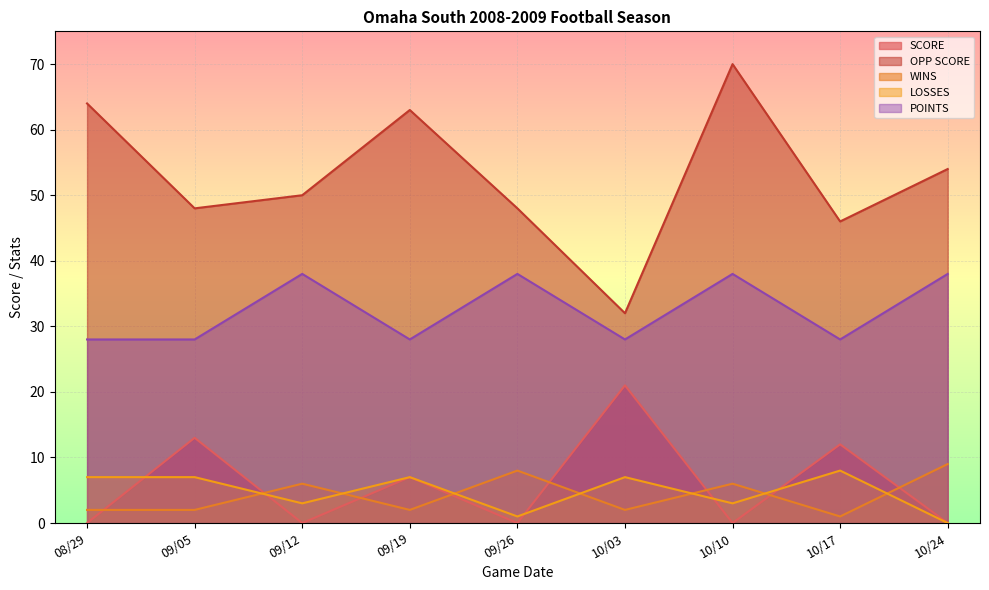

How many values in the OPP SCORE series exceed 50?

4